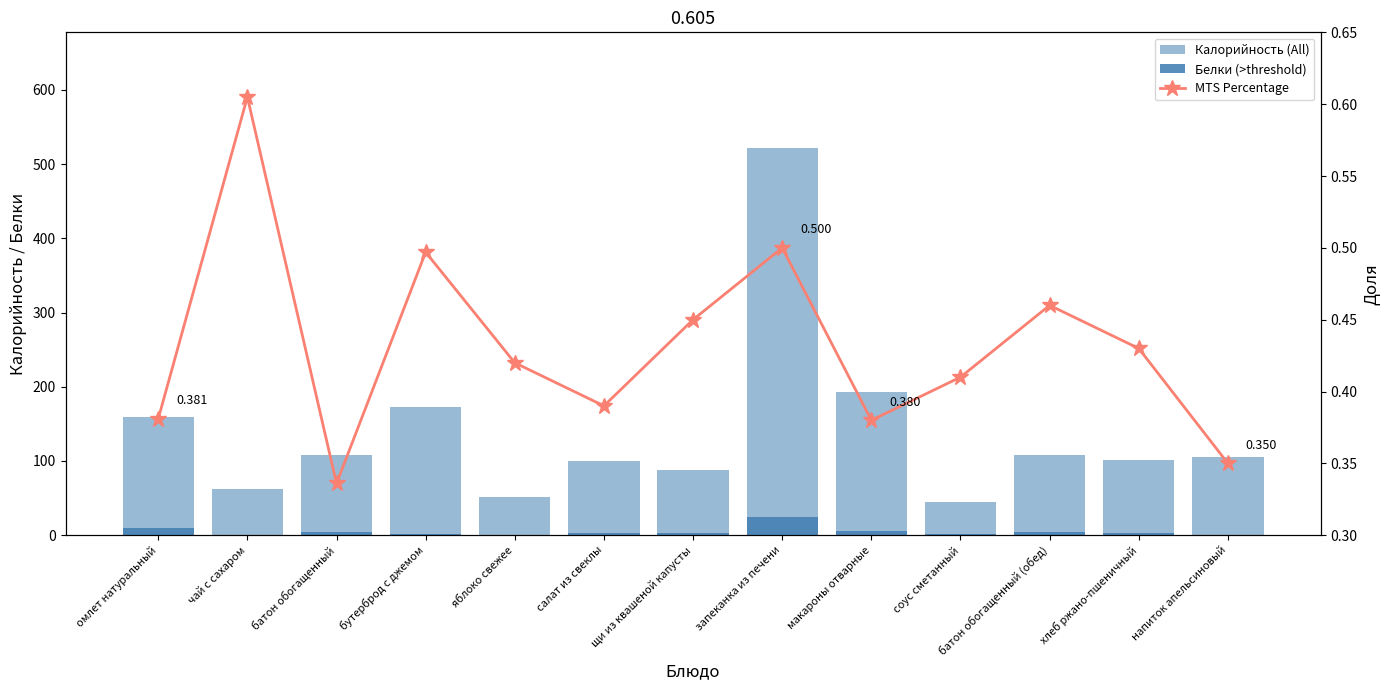

Reading left to right, list all the values displayed in this chart.

Калорийность (All): 159.4	62.9	107.6	172.4	51.7	99.5	87.6	521.1	193.4	44.6	107.6	101.7	104.9
Белки (>threshold): 9.7	0.3	4.1	2.2	0.2	2.4	3.0	24.0	5.8	1.2	4.1	3.3	0.3
MTS Percentage: 0.4	0.6	0.3	0.5	0.4	0.4	0.5	0.5	0.4	0.4	0.5	0.4	0.3